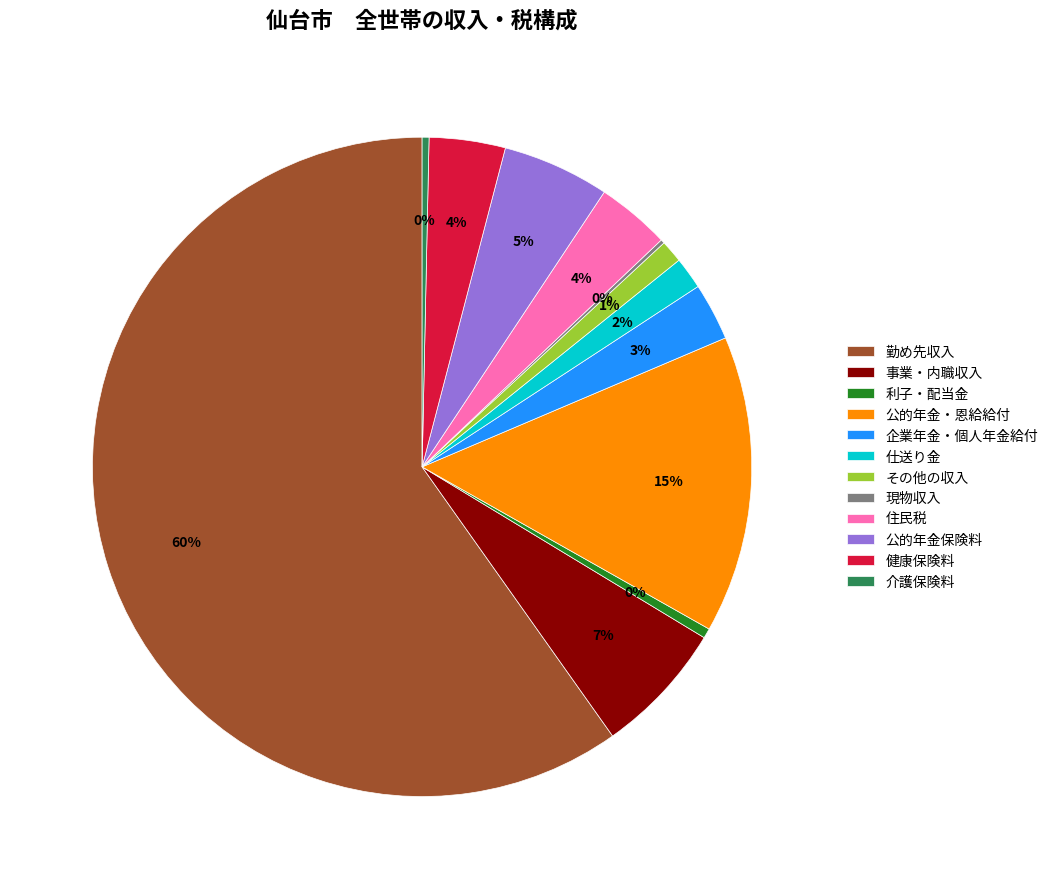

Do 公的年金保険料 and 事業・内職収入 together represent more than half of the pie?

No